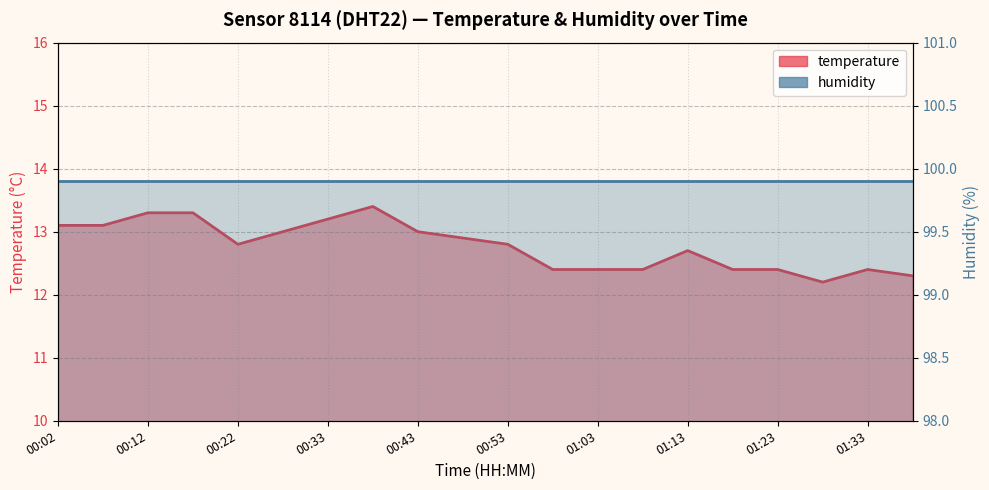

Rank the categories by value from lowest to highest.

01:28, 01:38, 00:58, 01:03, 01:08, 01:18, 01:23, 01:33, 01:13, 00:22, 00:53, 00:48, 00:27, 00:43, 00:02, 00:07, 00:33, 00:12, 00:17, 00:38